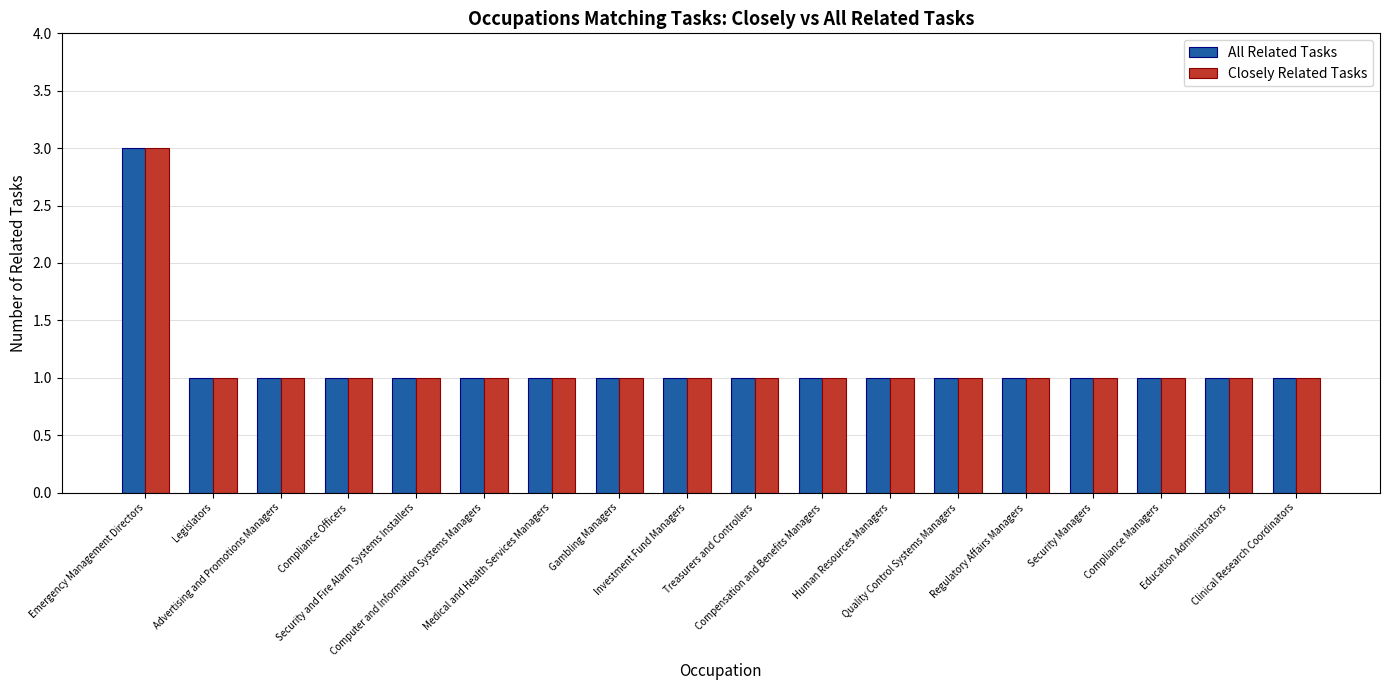

At which label does Closely Related Tasks reach its peak?

Emergency Management Directors